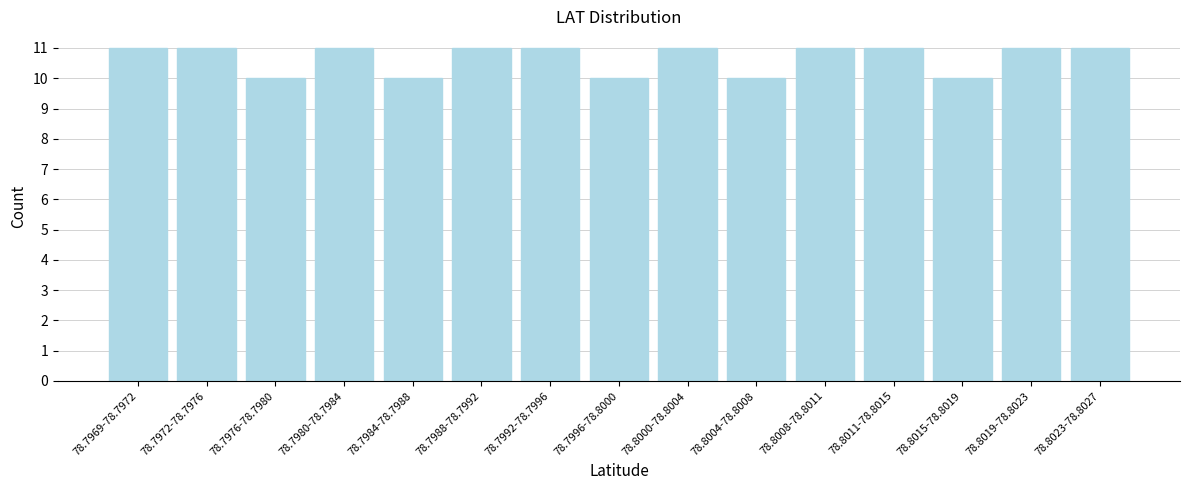

Reading right to left, extract all data points from this chart.

11	11	10	11	11	10	11	10	11	11	10	11	10	11	11